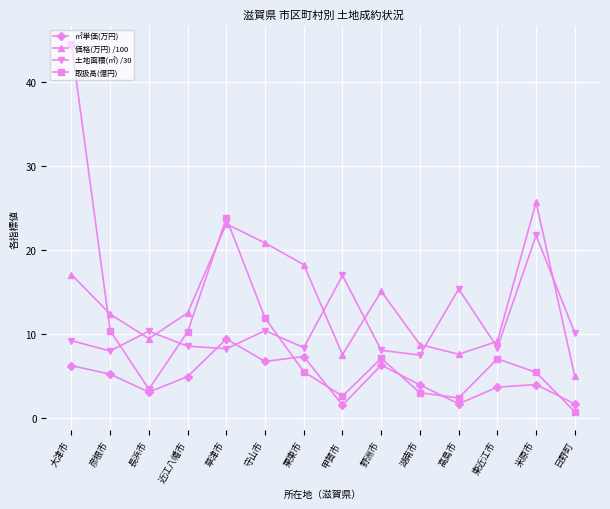

The 土地面積(㎡) /30 series shows 2.2 at 守山市. True or false?

False